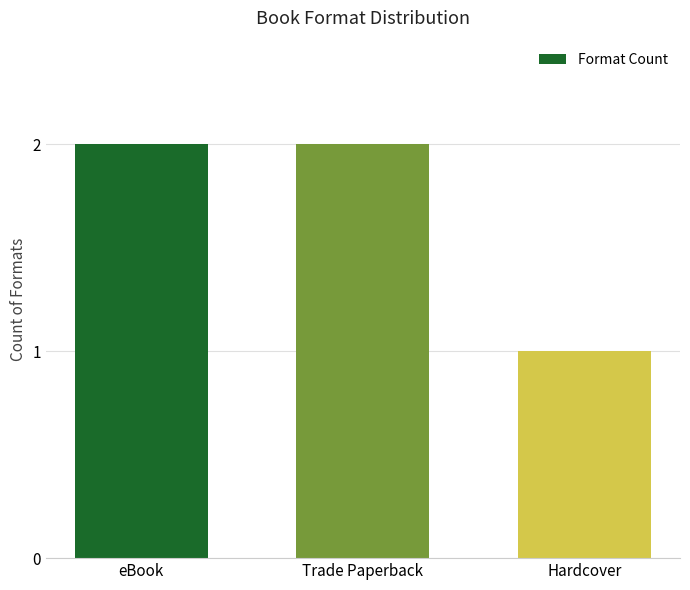

What is the maximum value shown in the chart?

2